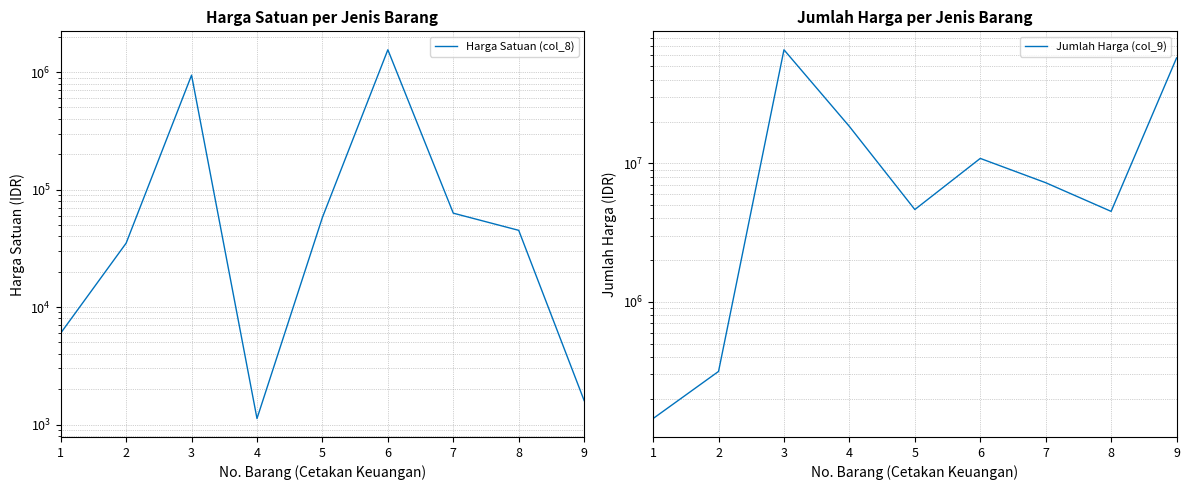

Reading left to right, list all the values displayed in this chart.

Harga Satuan (col_8): 1=6000	2=35000	3=942480	4=1125	5=58000	6=1550000	7=63000	8=45000	9=1600
Jumlah Harga (col_9): 1=144000	2=315000	3=65973600	4=18450000	5=4640000	6=10850000	7=7245000	8=4500000	9=57600000